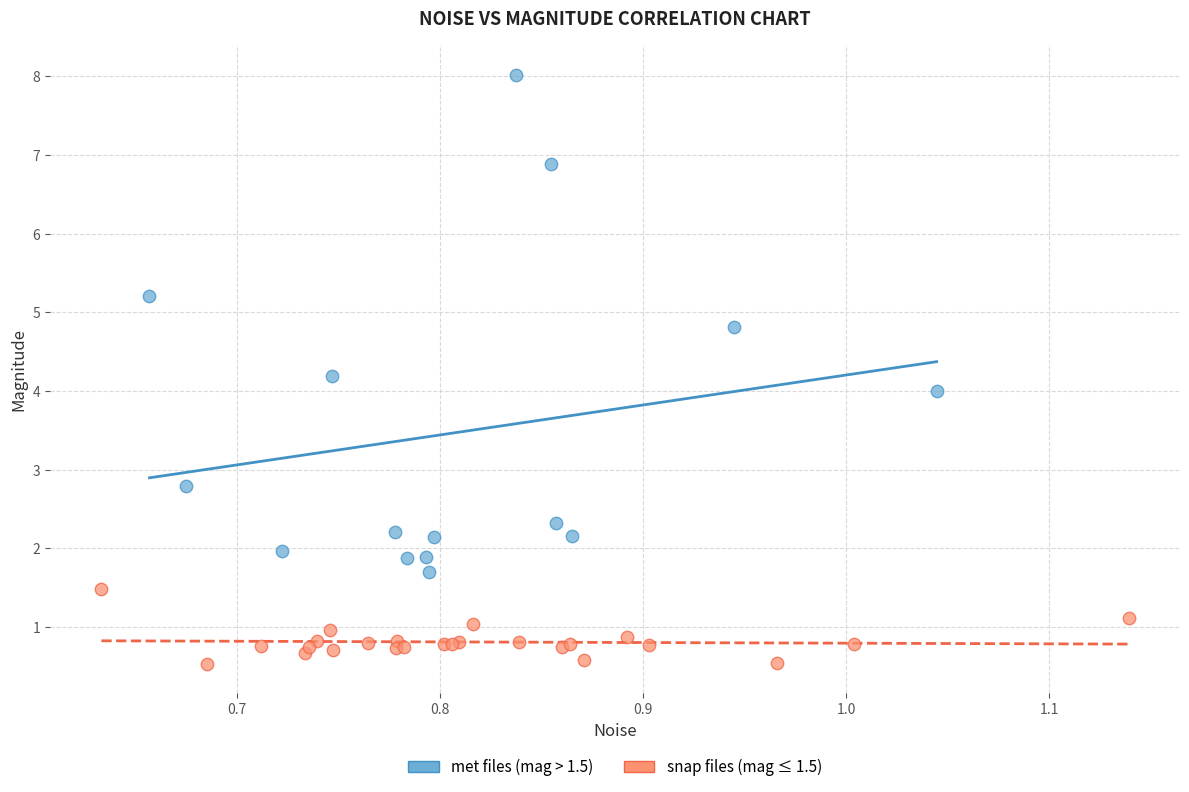

Which series has the largest Y range (max minus min)?

met files (mag > 1.5)